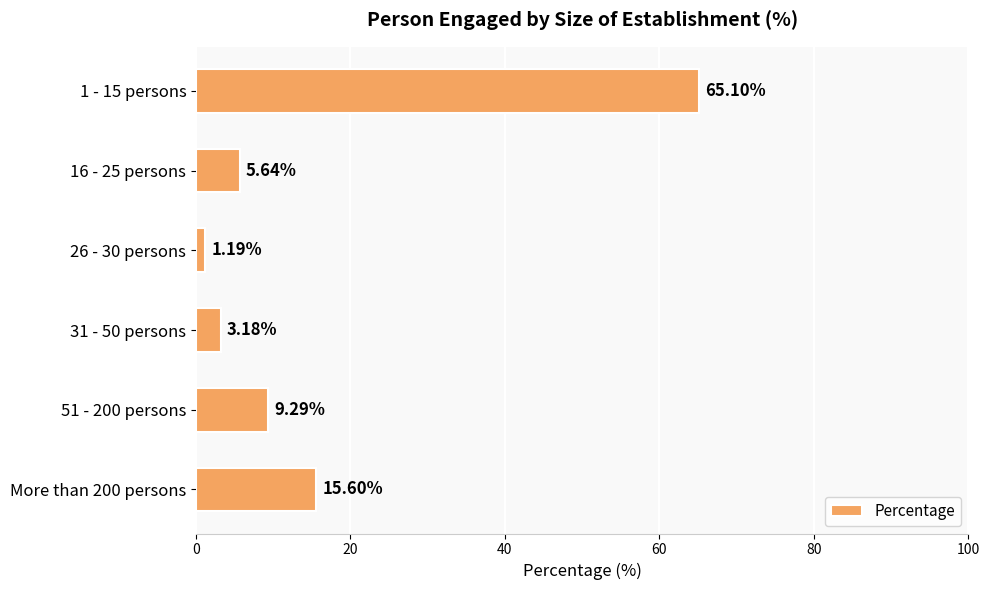

What is the difference between the maximum and minimum values?

63.9